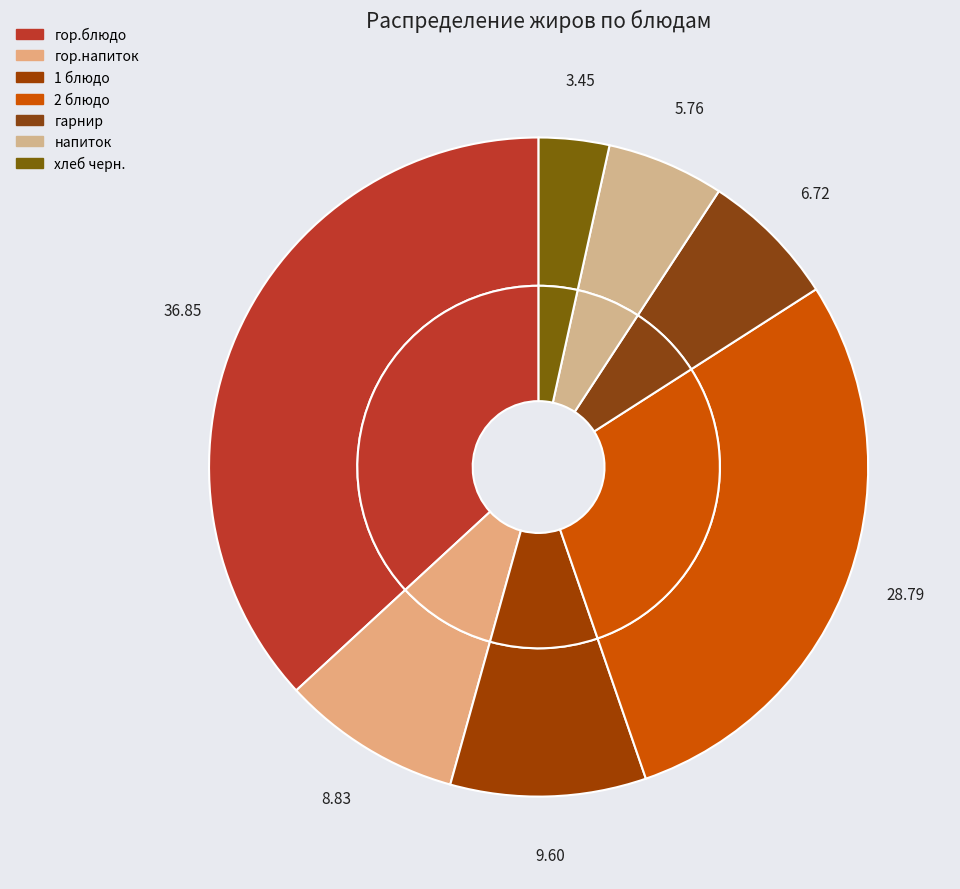

To the nearest percent, what is the difference between the гарнир and хлеб черн. slice percentages?

3%